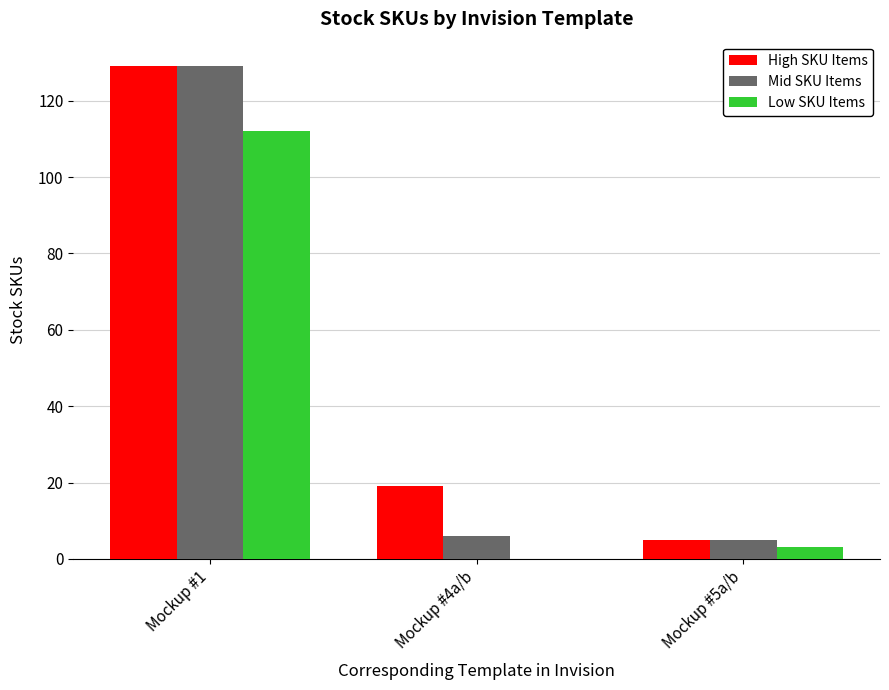

The value of Low SKU Items at Mockup #5a/b is 3. True or false?

True